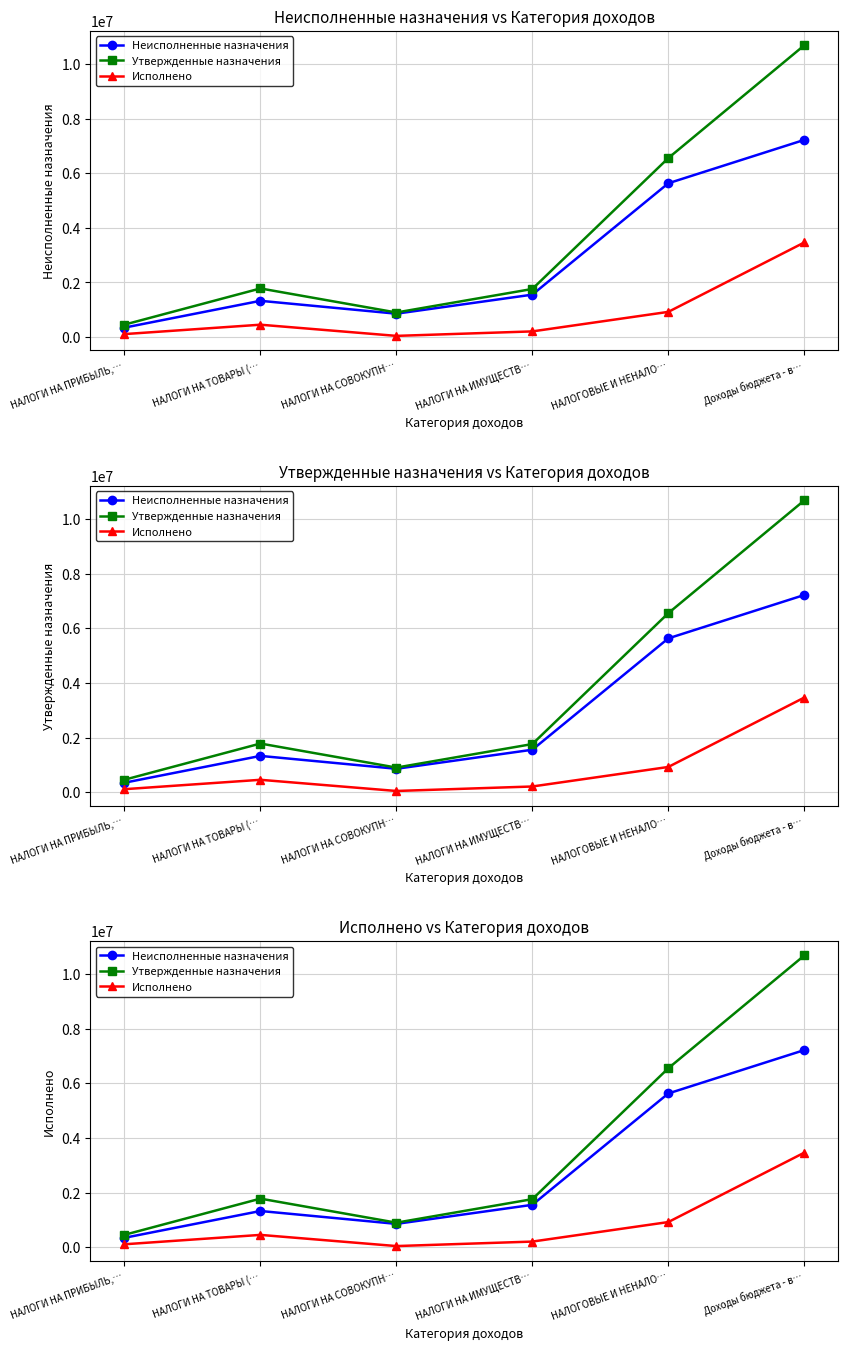

What are all the series names shown in the legend?

Неисполненные назначения, Утвержденные назначения, Исполнено